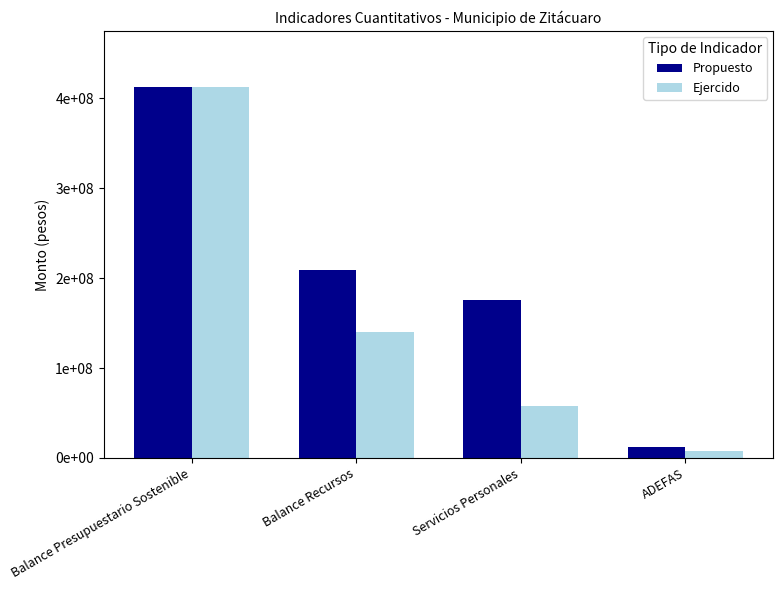

Which series changed the most between Balance Presupuestario Sostenible and Balance Recursos?

Ejercido